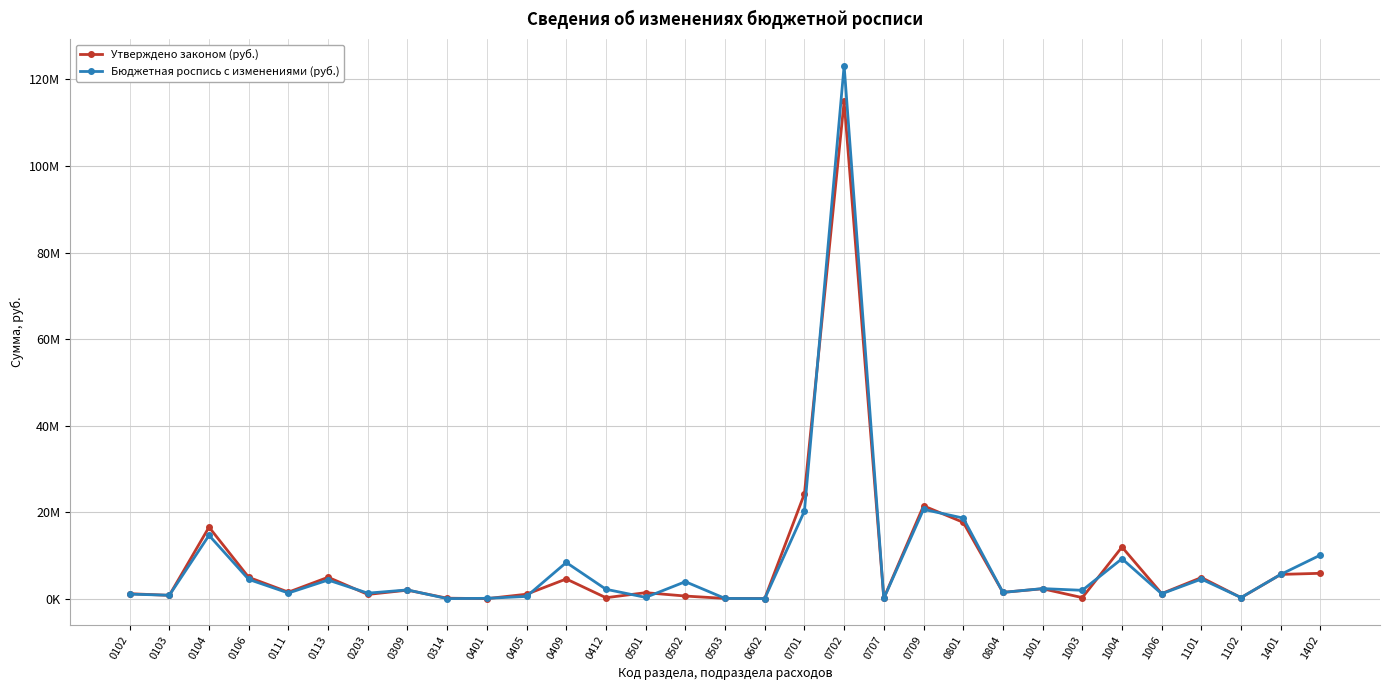

Which series has the largest total across all categories?

Бюджетная роспись с изменениями (руб.)